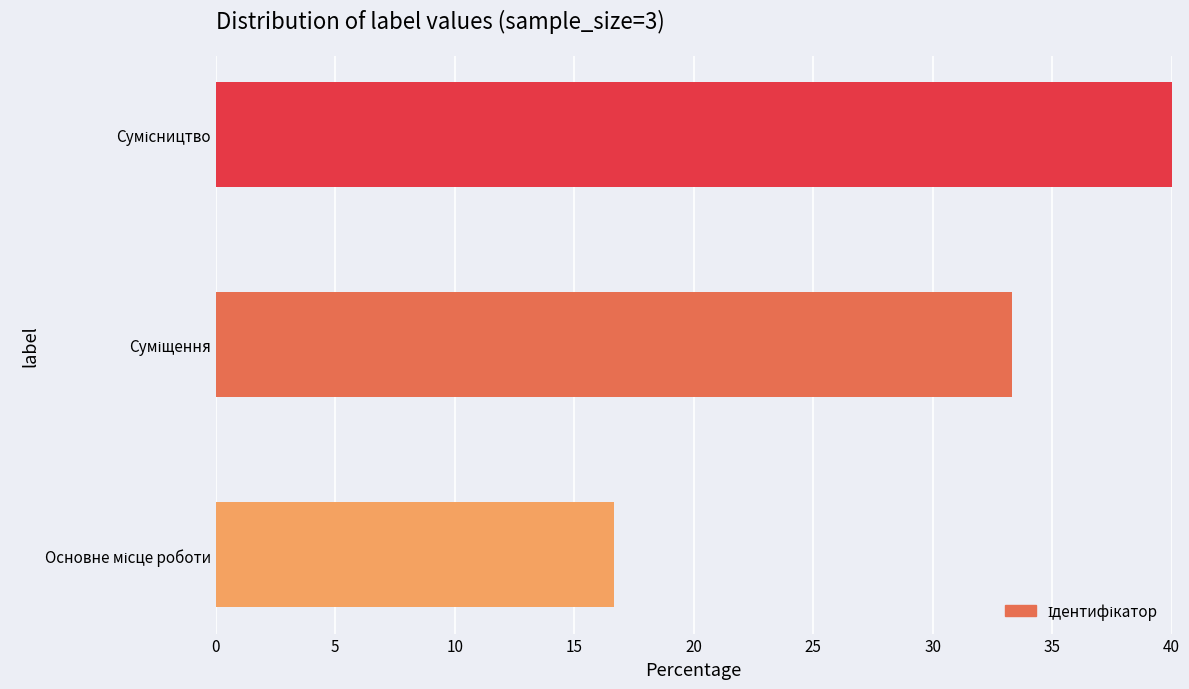

The value at Основне місце роботи is 8.3. True or false?

False